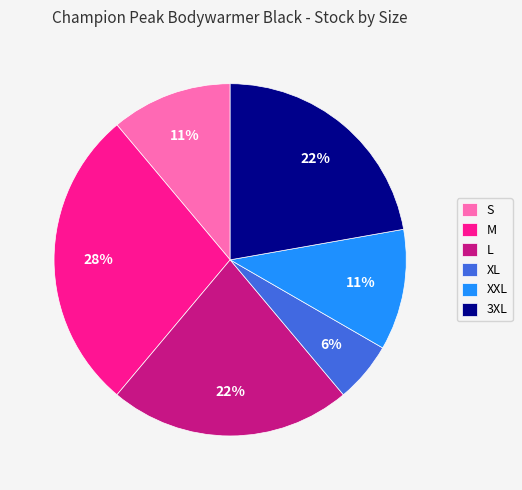

Is it true that 3XL is 22% of the pie?

True